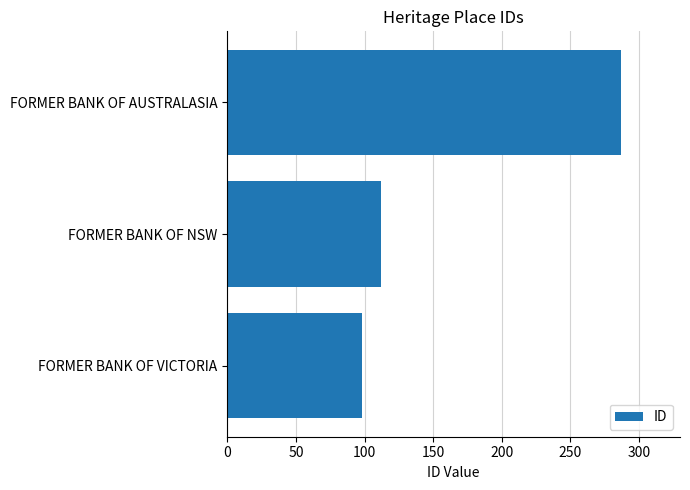

At which label is the value closest to 192?

FORMER BANK OF NSW